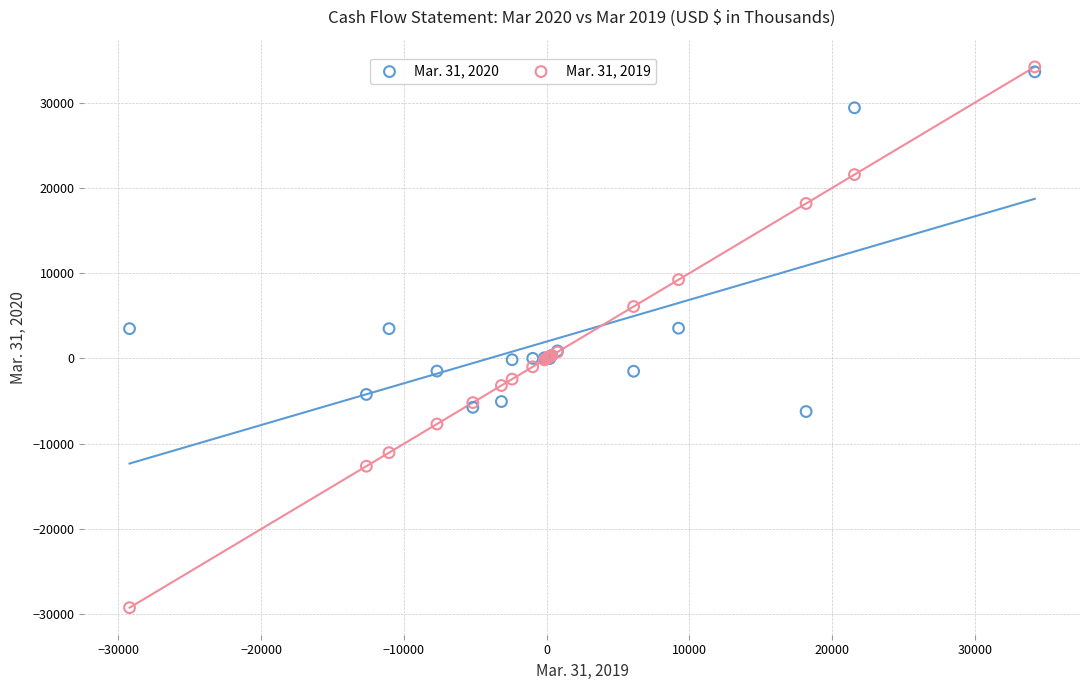

Which series contains the lowest Y value?

Mar. 31, 2019